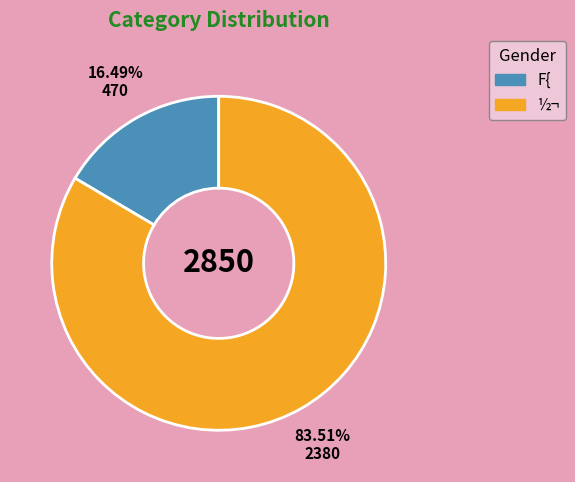

To the nearest percent, what percentage of the pie is ½¬?

84%